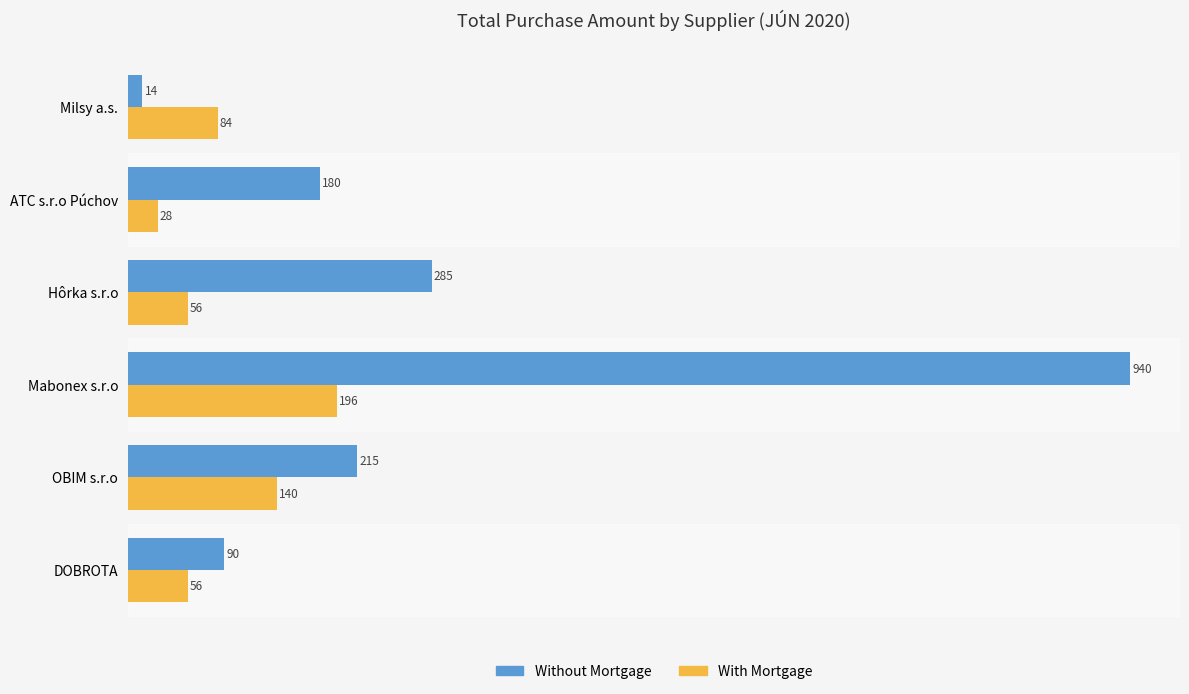

List the series in order of their overall mean, highest first.

Without Mortgage, With Mortgage